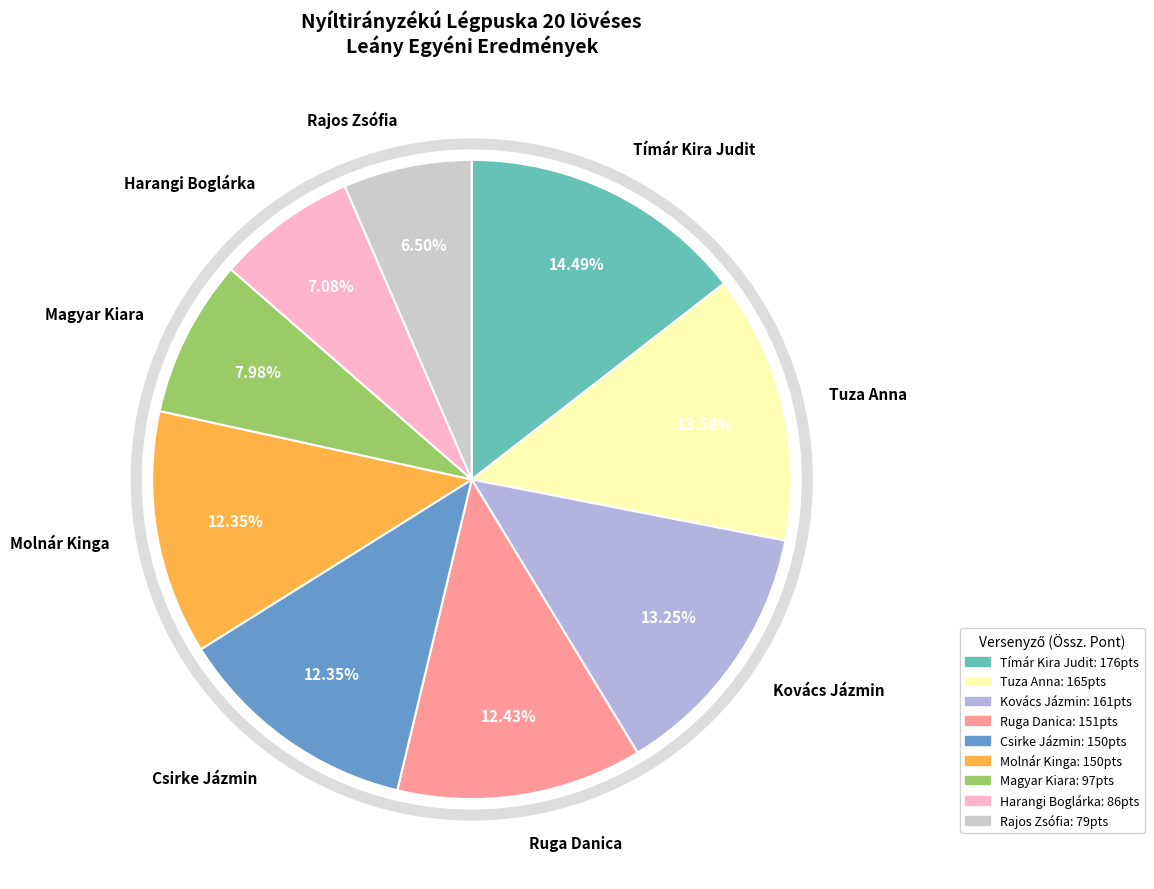

To the nearest percent, what portion does Molnár Kinga represent?

12%